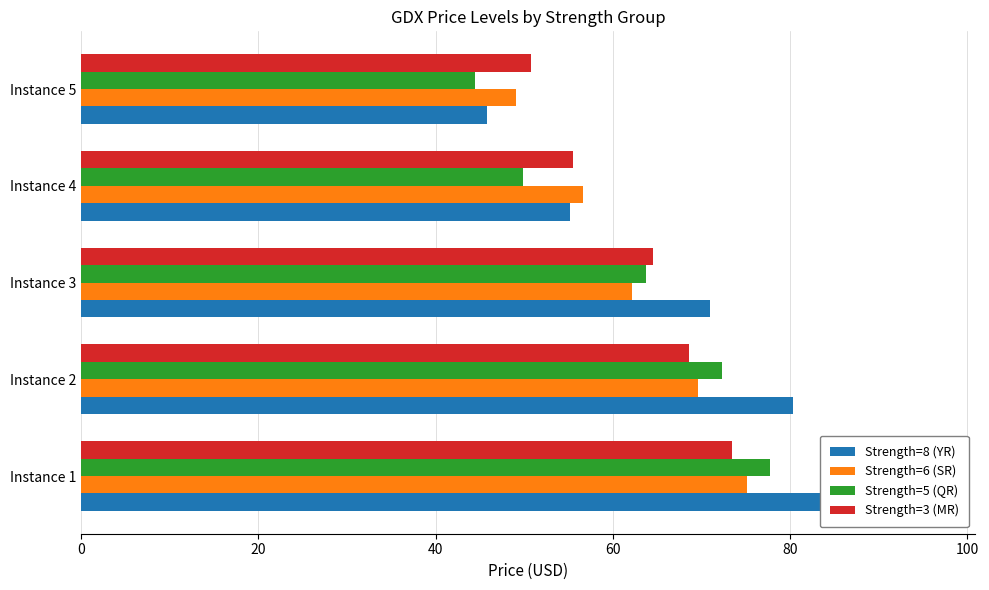

What is the difference between the second highest and minimum values in the Strength=3 (MR) series?

17.9